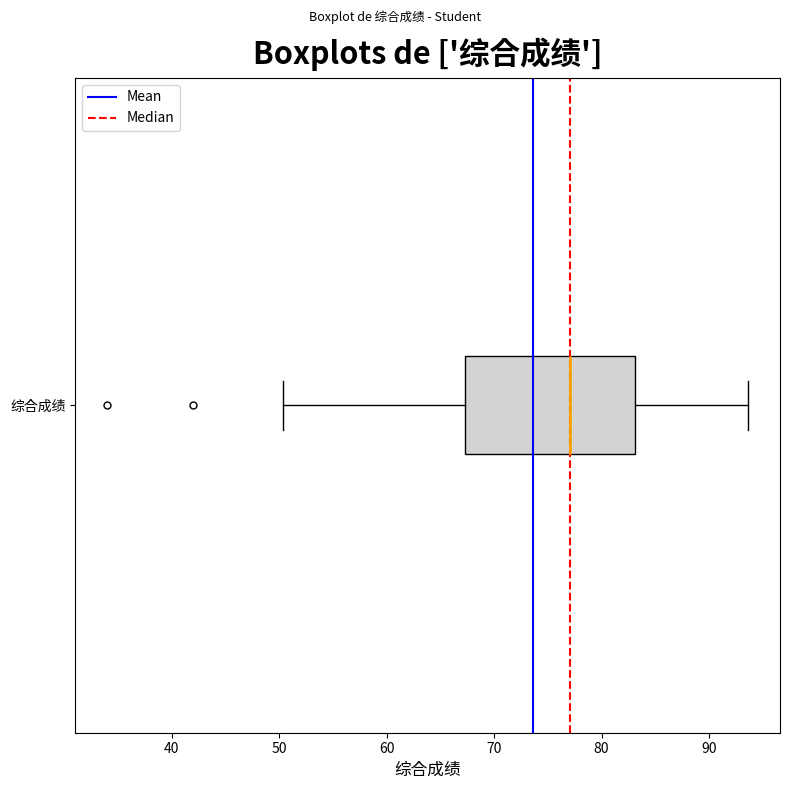

Read this box plot against the x-axis: the position of the median line, the range covered by the box, and the ends of both whiskers. The values are not printed on the chart, so give them approximately, as read against the axis.

median 77, box 67 to 83, whiskers 50 to 94